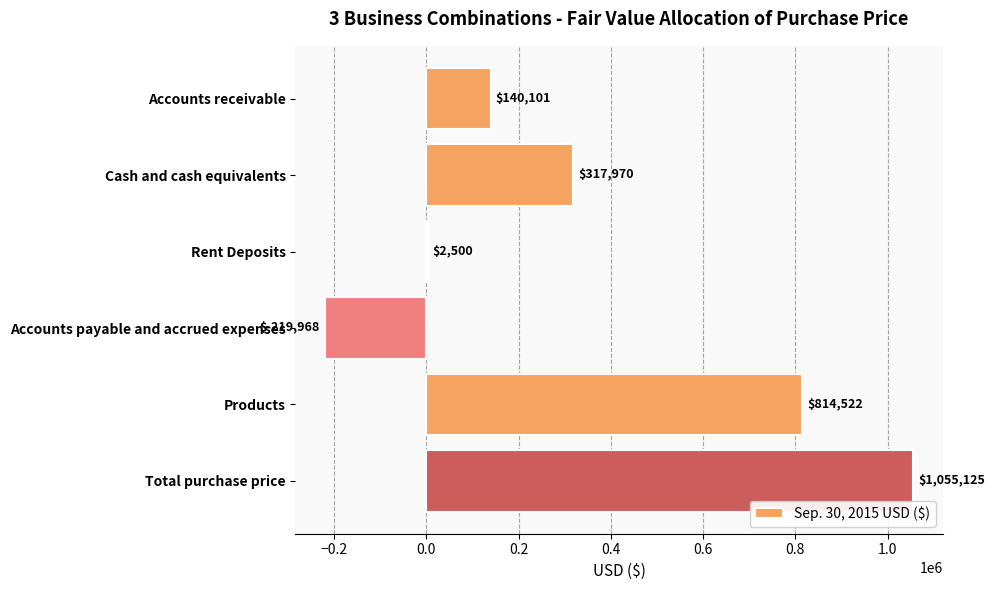

Between Accounts receivable and Rent Deposits, which is larger?

Accounts receivable